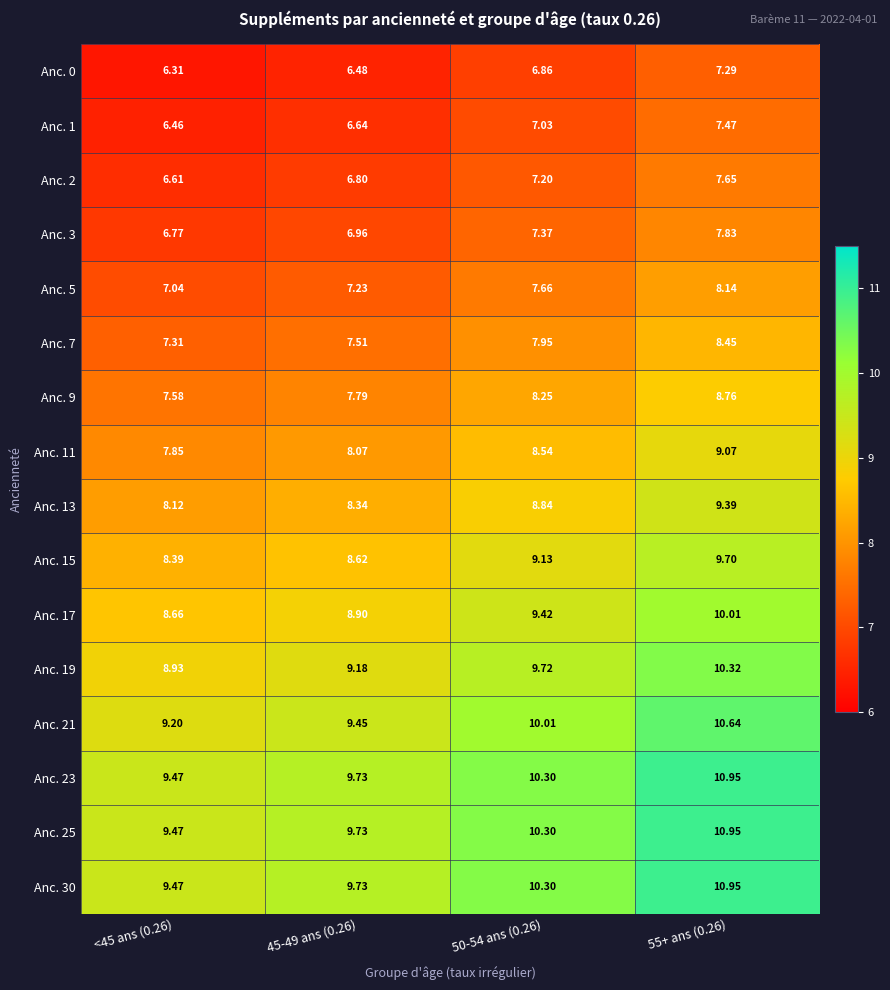

At which category is the sum across all series the highest?

55+ ans (0.26)